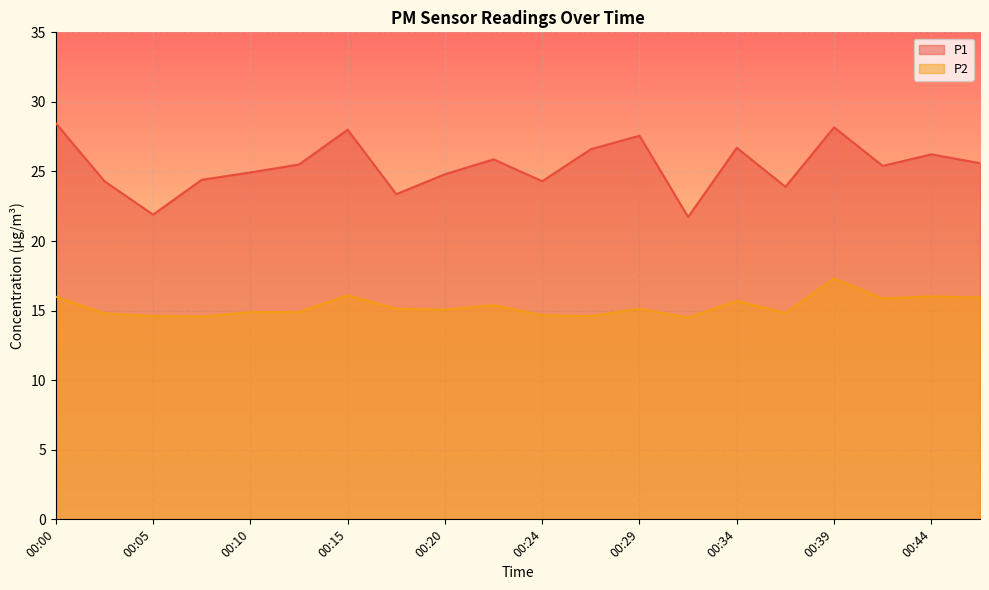

Which series changed the most between 00:07 and 00:22?

P1